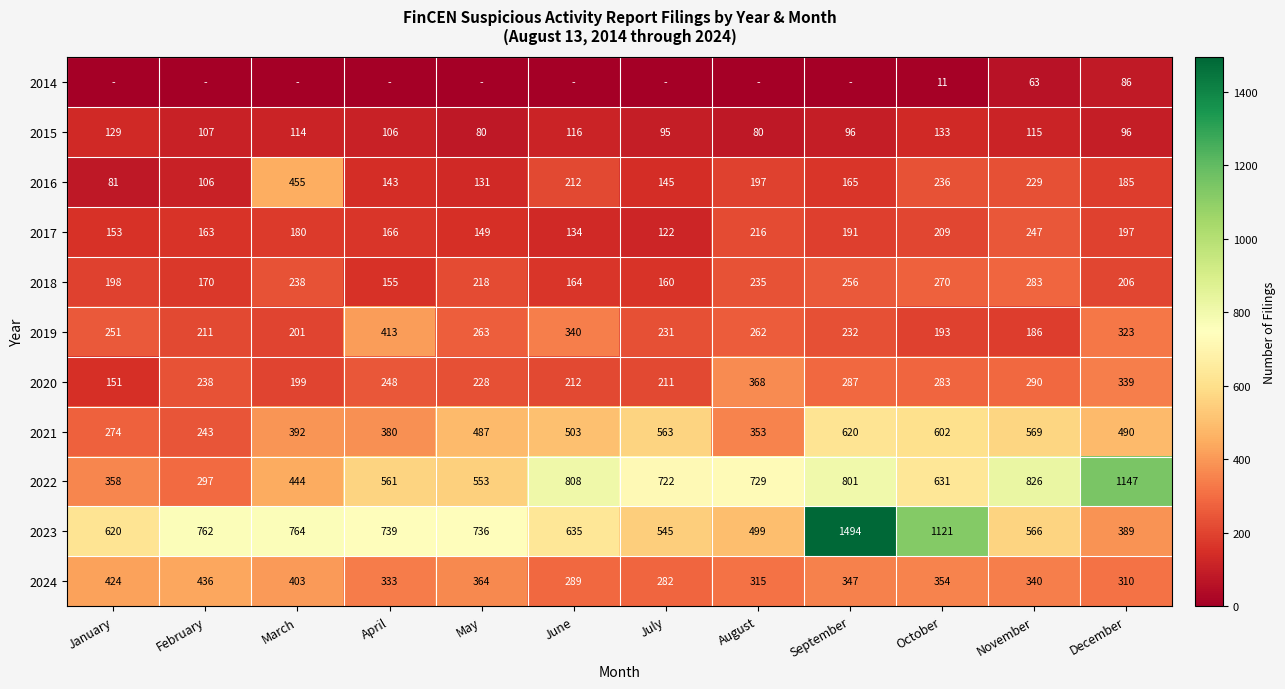

How many values in the 2021 series are below 490?

6